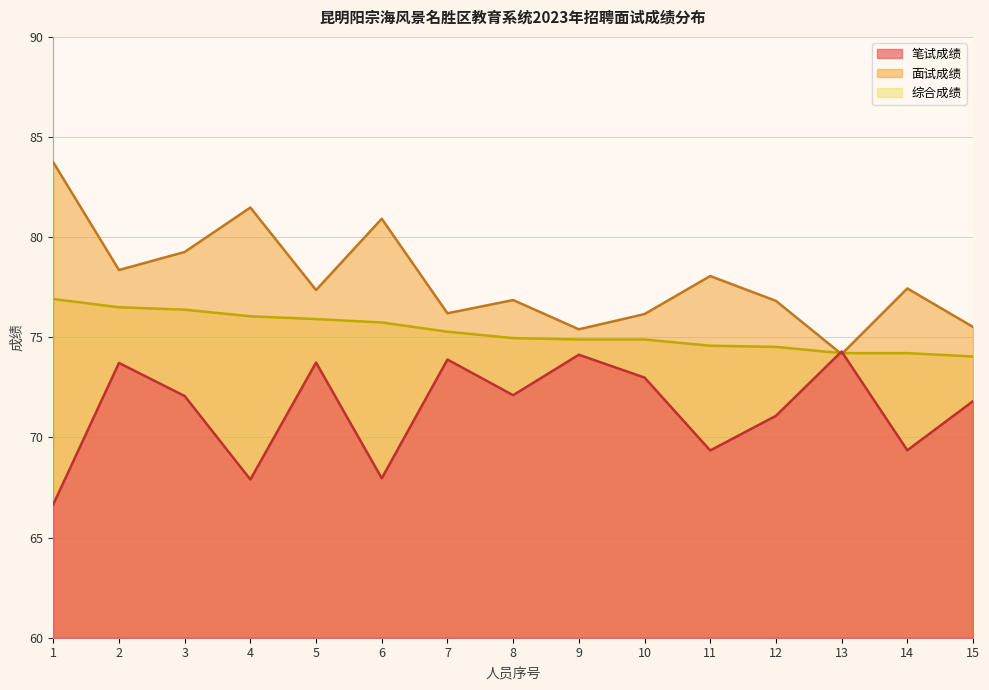

At which label is 笔试成绩 closest to 70?

14